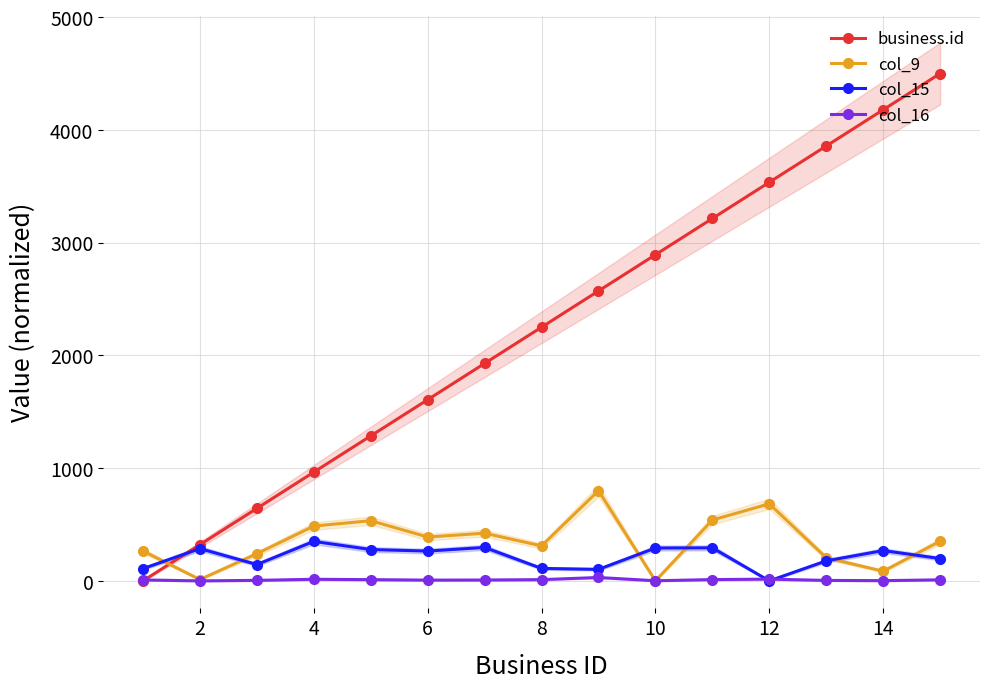

List the series in order of their peak value, highest first.

business.id, col_9, col_15, col_16